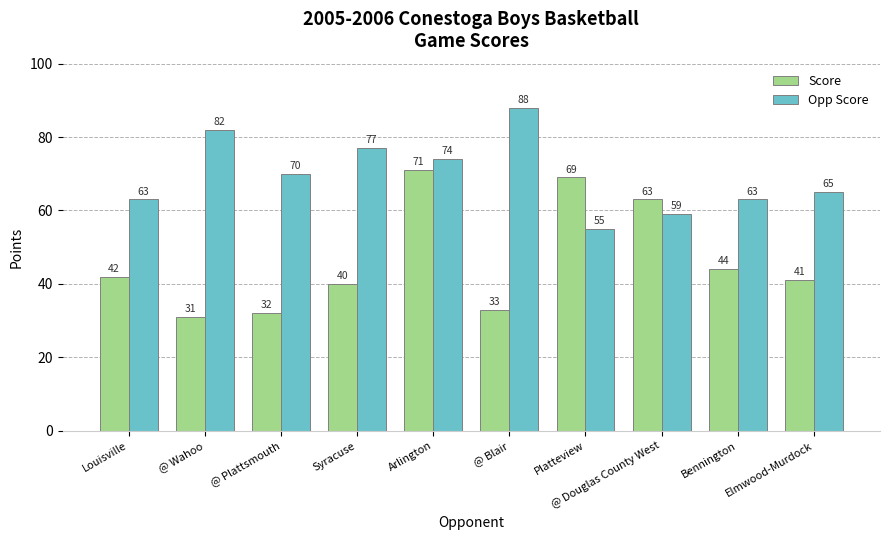

What is the smallest value displayed?

31